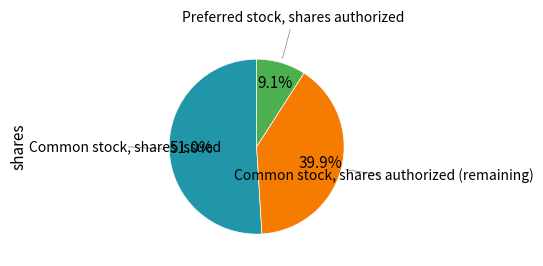

Does any single category account for the majority?

Yes